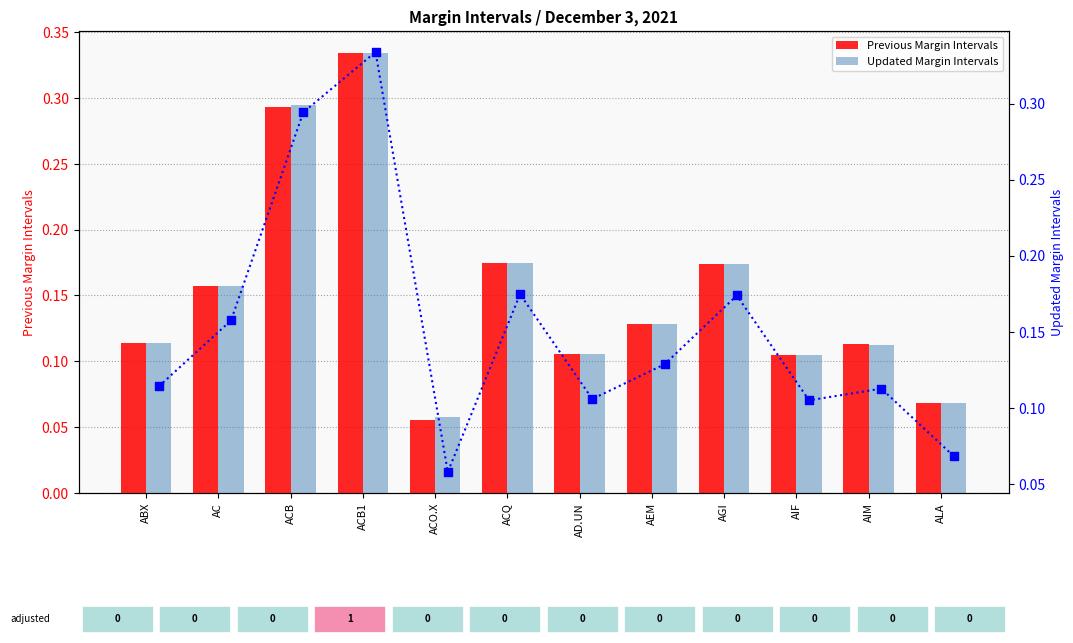

Which series has the largest total across all categories?

Updated Margin Intervals